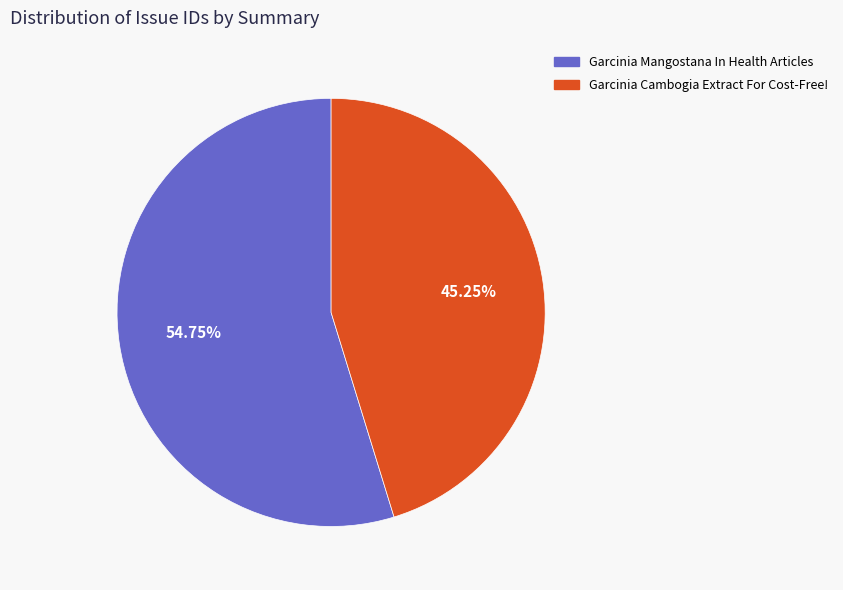

To the nearest percent, what is the difference between the Garcinia Mangostana In Health Articles and Garcinia Cambogia Extract For Cost-Free! slice percentages?

10%